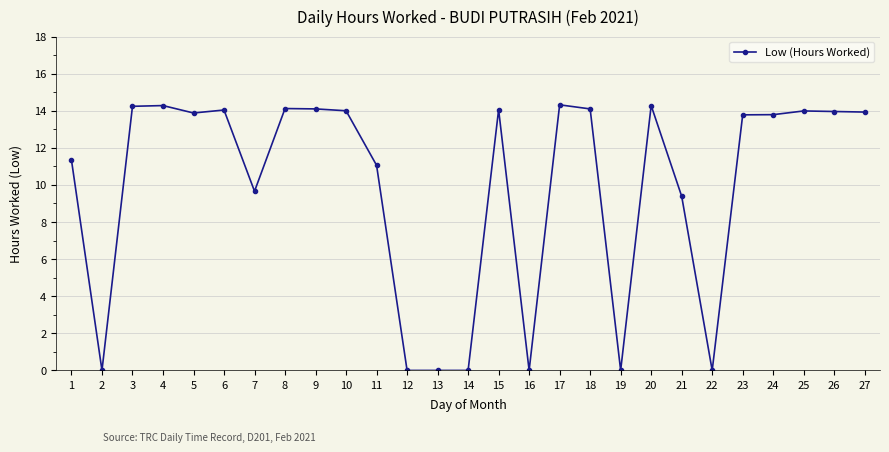

What is the average value?

9.9